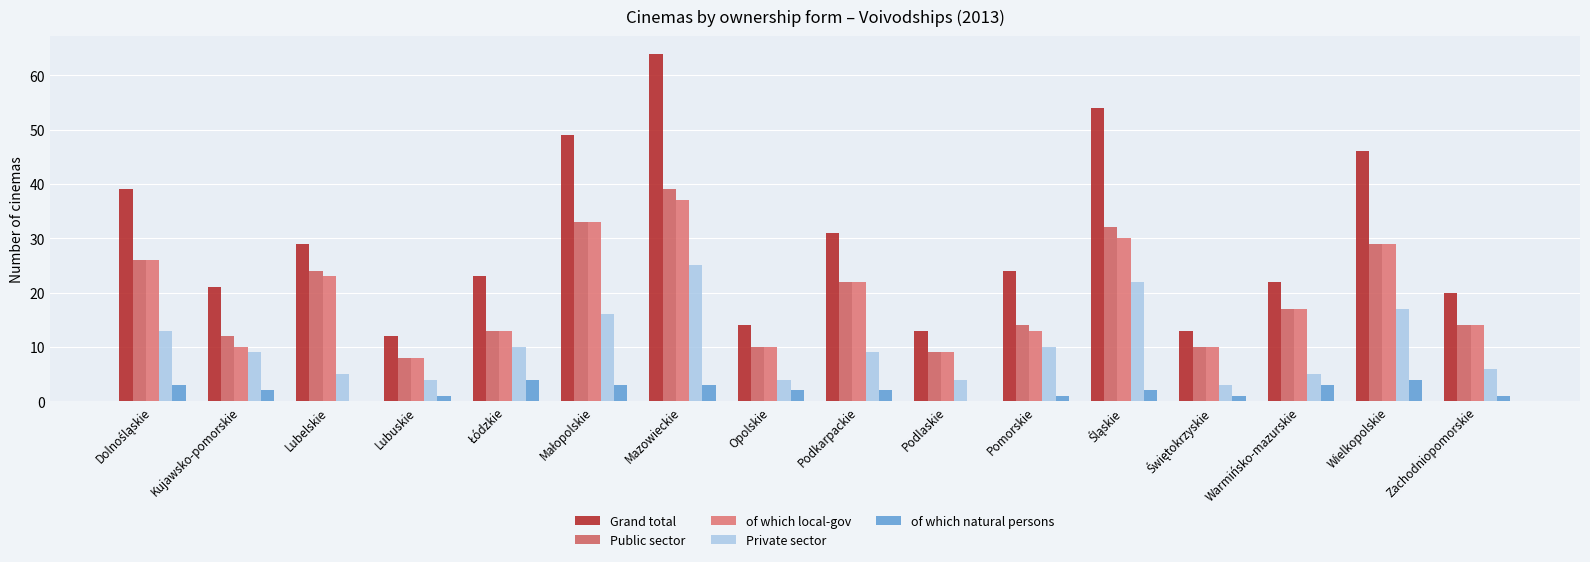

What value does the Grand total series have at Pomorskie, to the nearest 5?

25